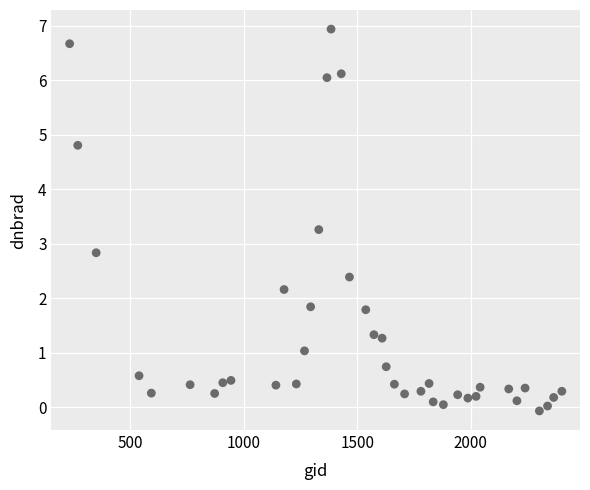

What Y value in the scatter plot is closest to 3?

2.8